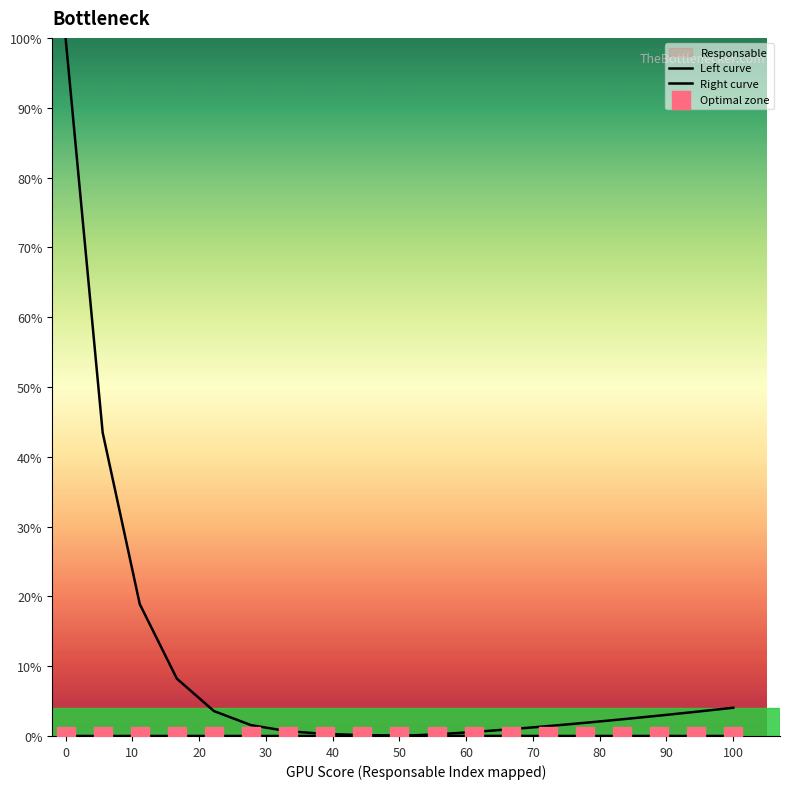

Which series reaches the maximum Y coordinate?

Left curve